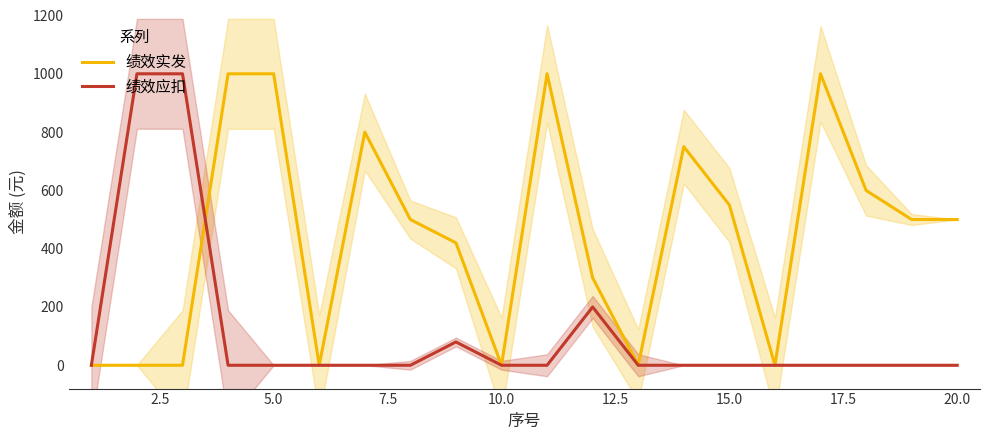

Does the chart display data point markers on the line(s)?

No